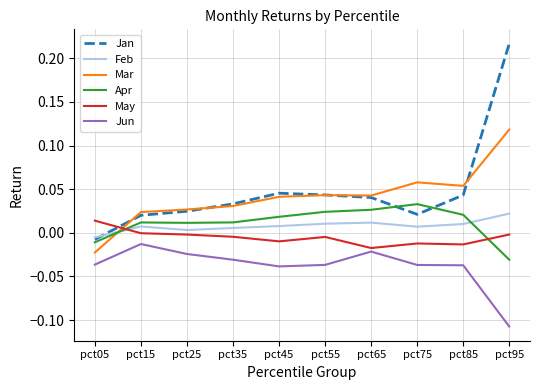

Count the number of categories in the chart.

10